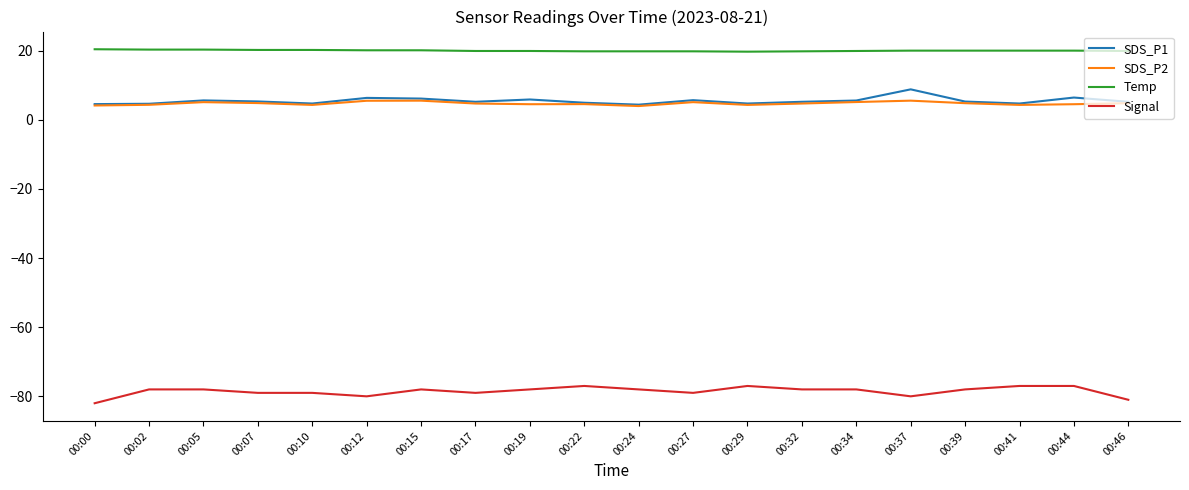

Count the number of data series in this chart.

4